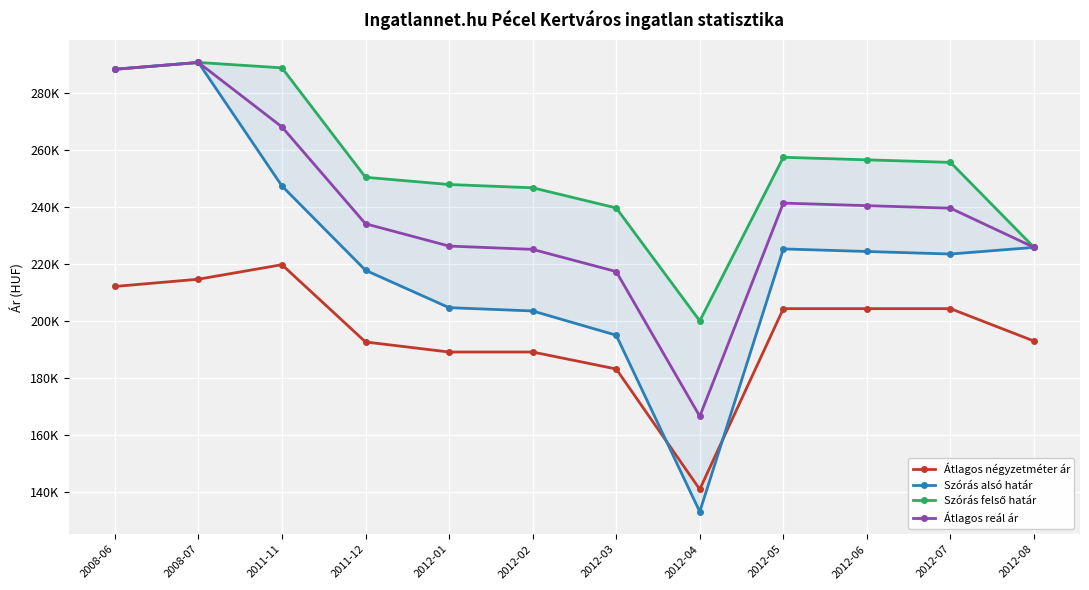

True or false: Szórás alsó határ and Átlagos reál ár intersect in this chart.

False